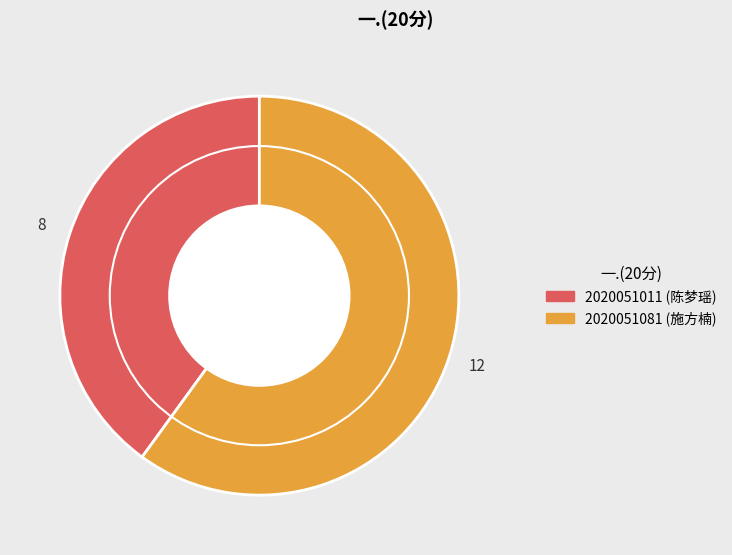

Is it true that 2020051011 is 40% of the pie?

True